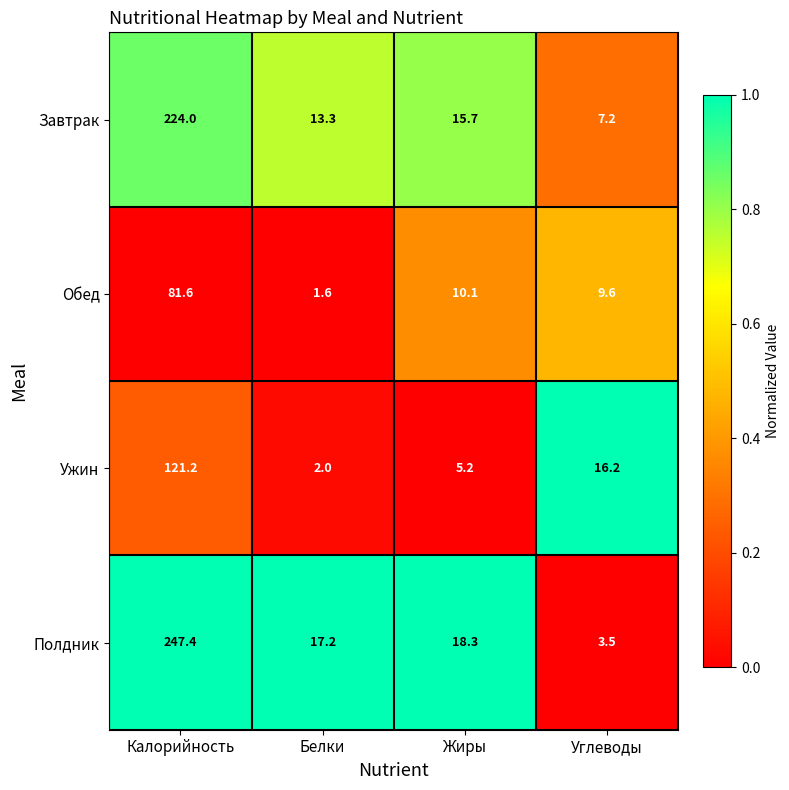

What is the difference between the highest and lowest values at Жиры?

13.1